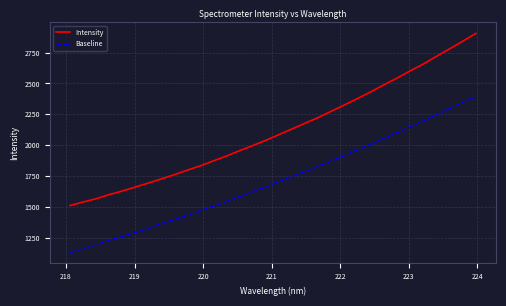

Which series has the largest total across all categories?

Intensity